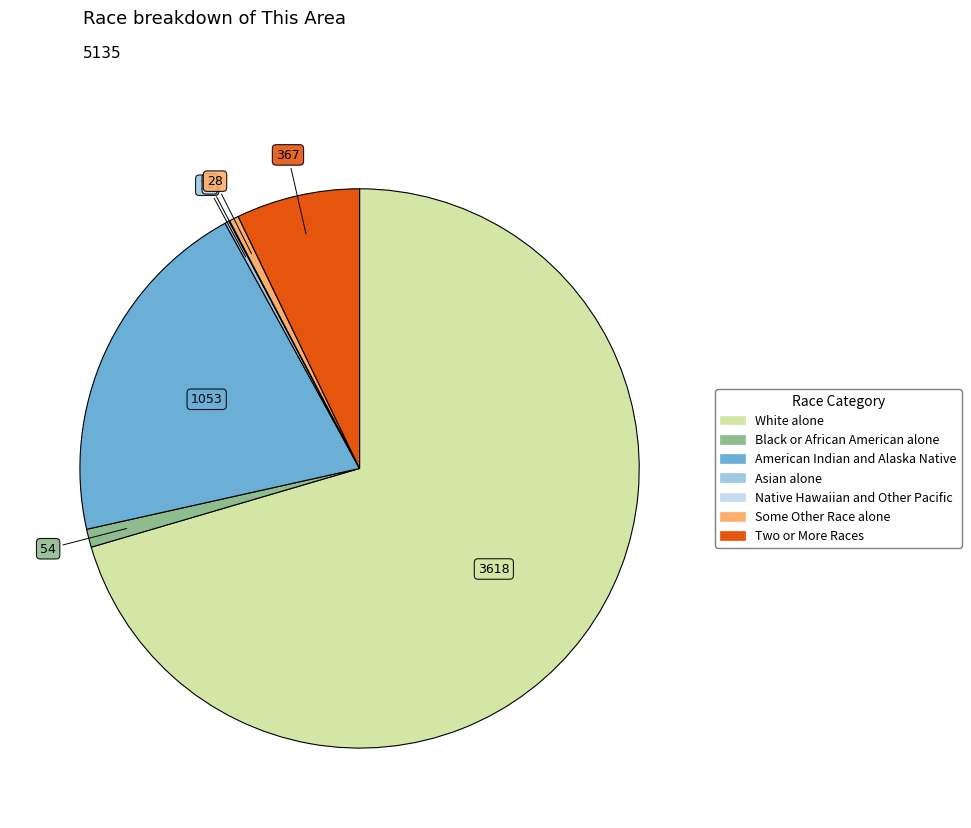

Which slice represents more than half of the pie?

White alone